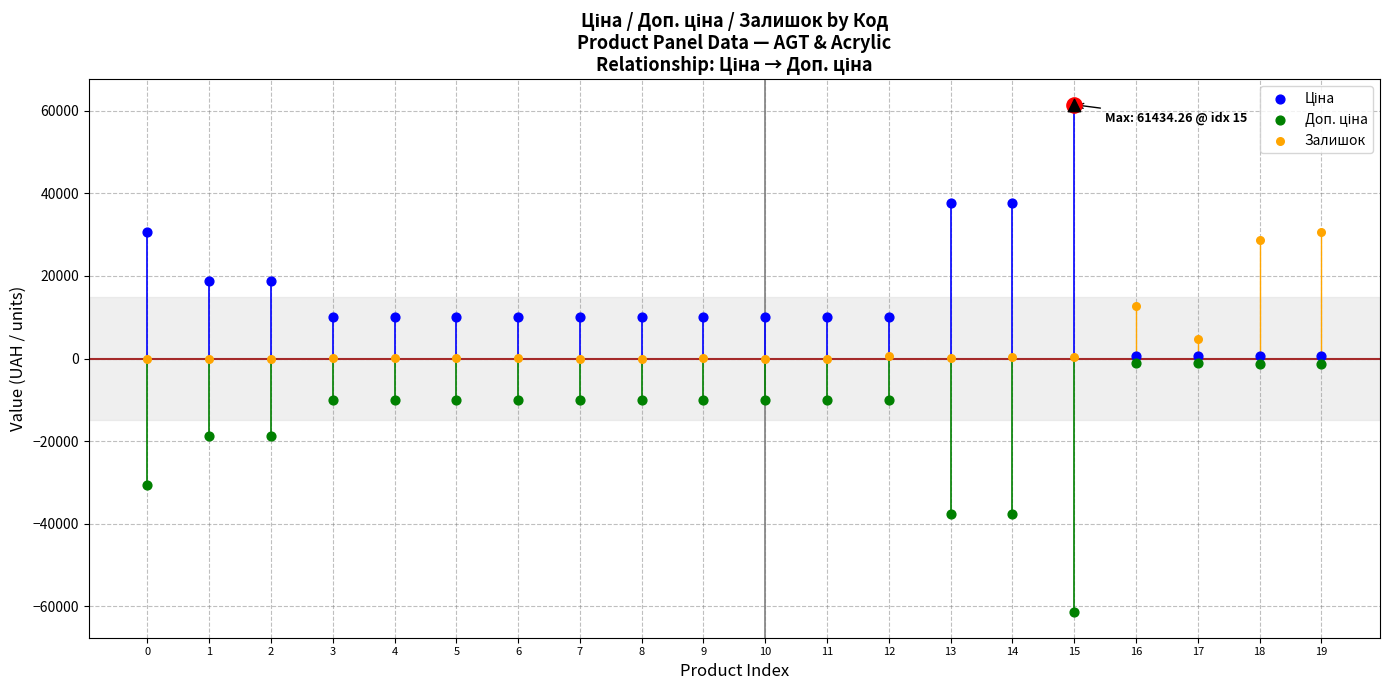

What is the total value across all series at 6?

51.6